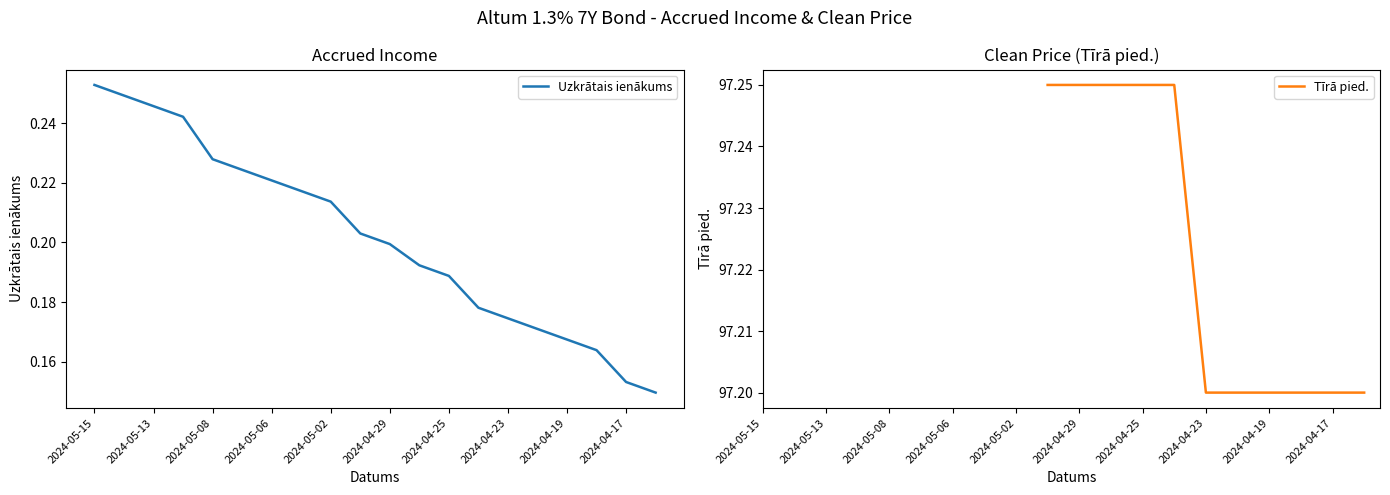

Reading left to right, what are all the values shown in this chart?

0.3	0.2	0.2	0.2	0.2	0.2	0.2	0.2	0.2	0.2	0.2	0.2	0.2	0.2	0.2	0.2	0.2	0.2	0.2	0.1